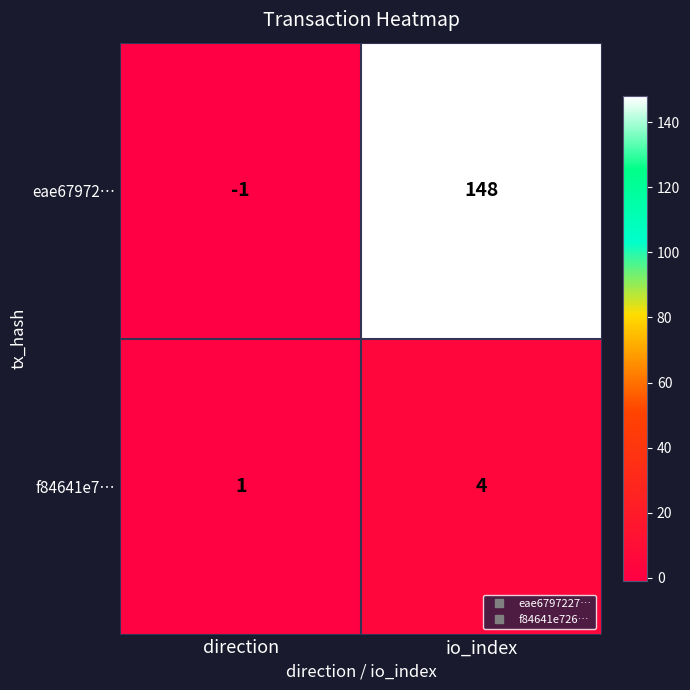

True or false: f84641e7… has a value of 2 at io_index.

False